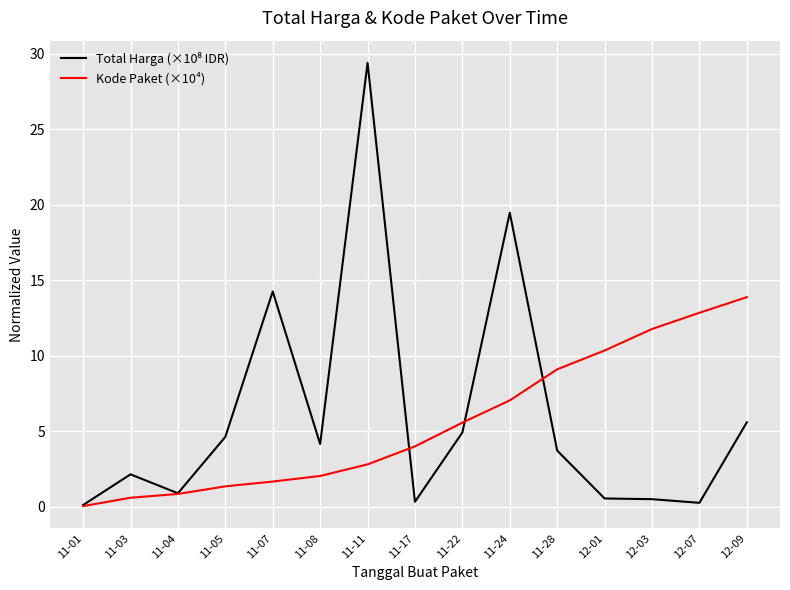

How many lines are shown in the chart?

2